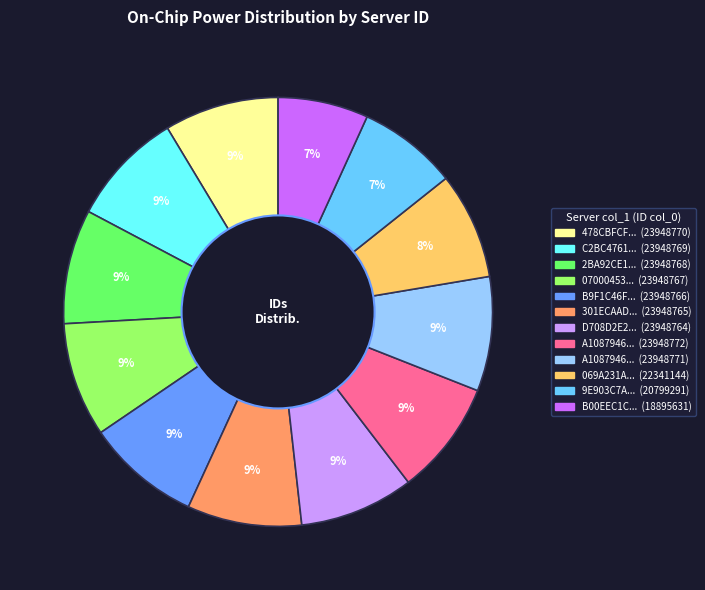

To the nearest percent, what is the difference between the largest and smallest slice percentages?

2%